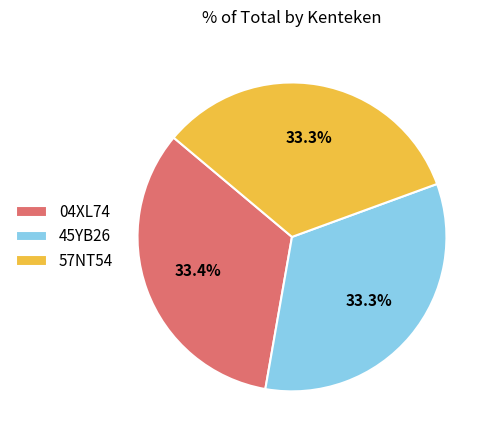

What is the ratio of the value at 45YB26 to the value at 04XL74?

1.0